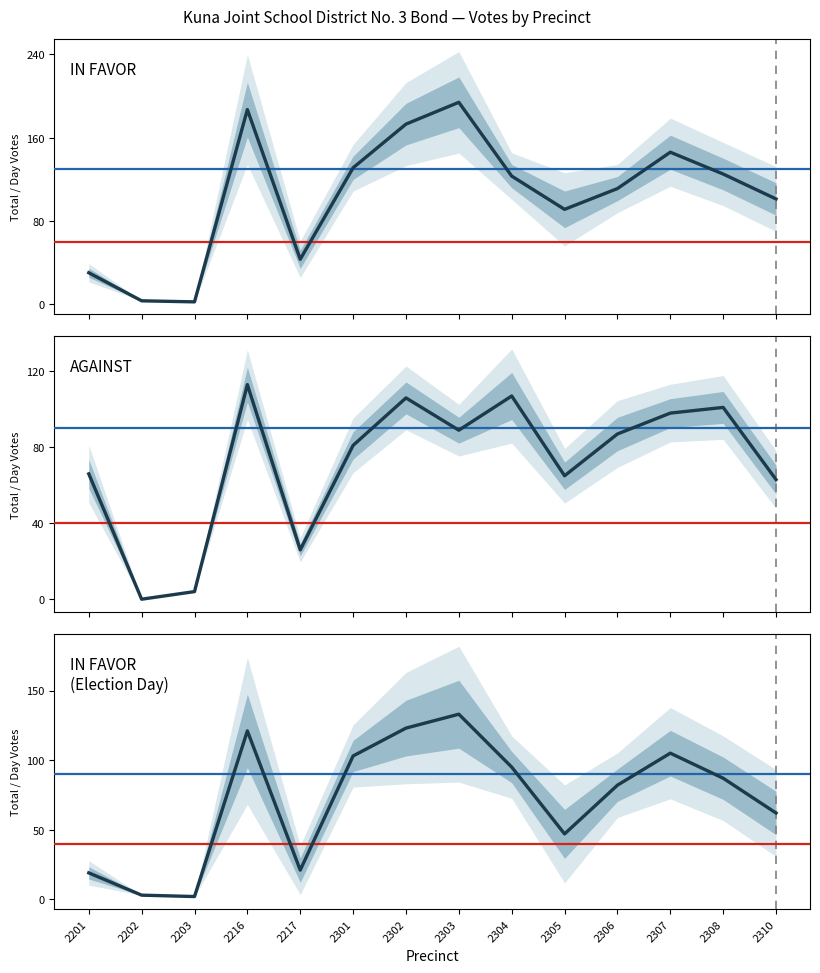

Which series has the widest spread of values?

IN FAVOR - Total Votes